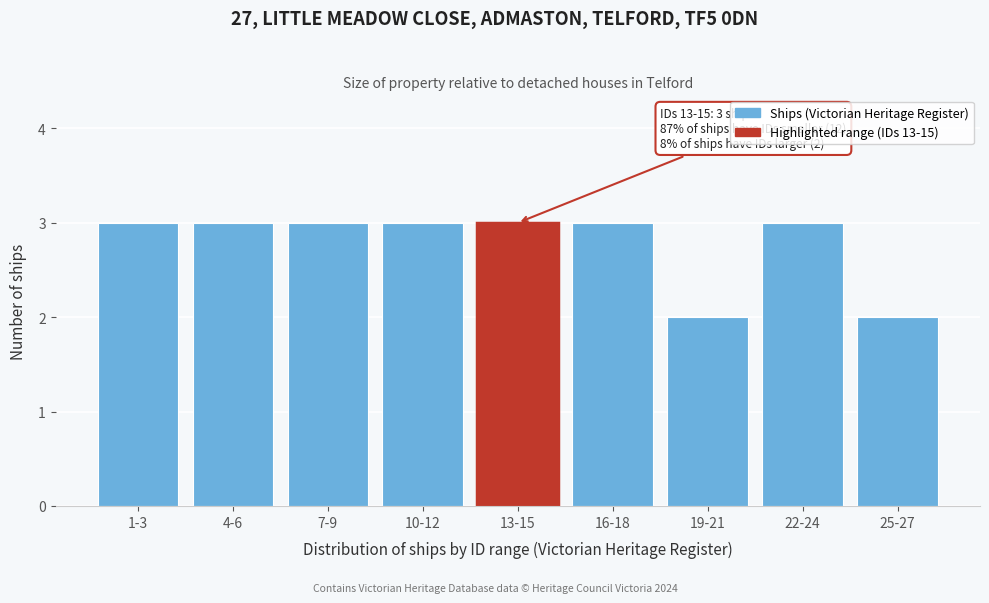

Reading right to left, transcribe all the data shown in this chart.

25-27=2	22-24=3	19-21=2	16-18=3	13-15=3	10-12=3	7-9=3	4-6=3	1-3=3